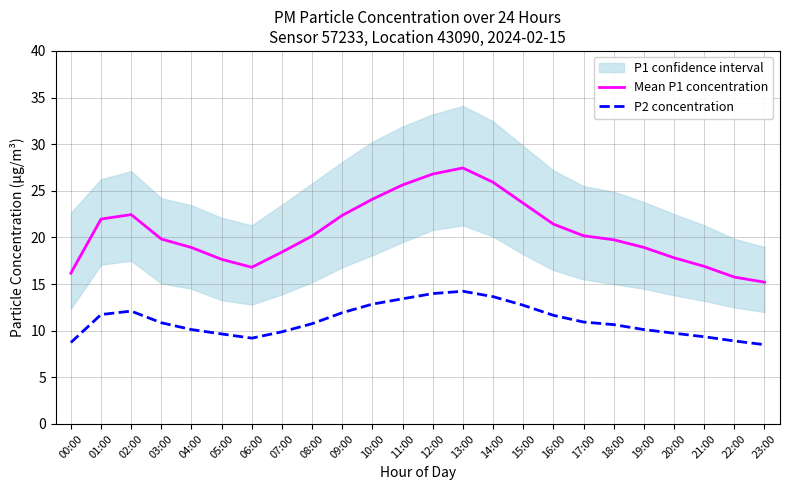

What is the spread (max minus min) of values at 04:00?

8.8